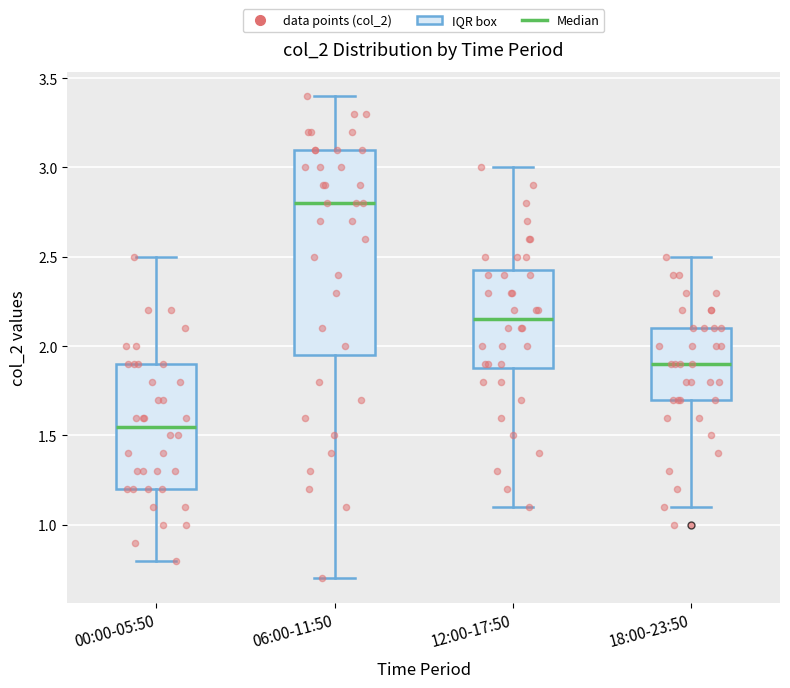

Where is the lower edge of the box for 18:00-23:50 on the y-axis? The values are not printed on the chart, so give them approximately, as read against the axis.

1.70